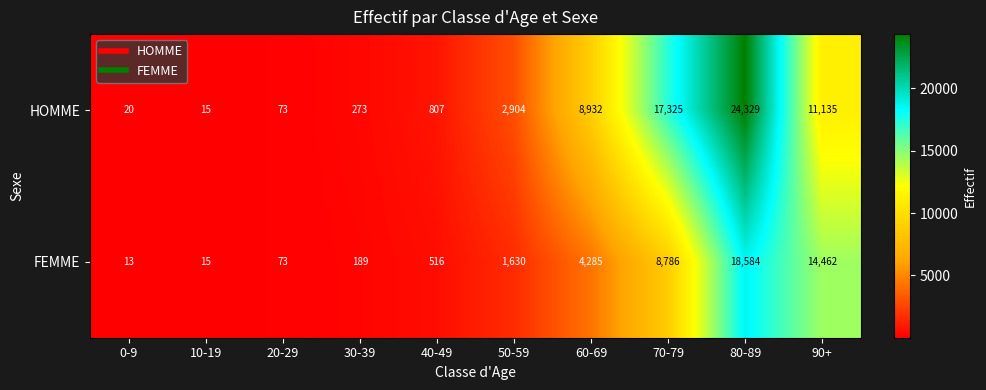

Where is HOMME nearest to the value 12172?

90+